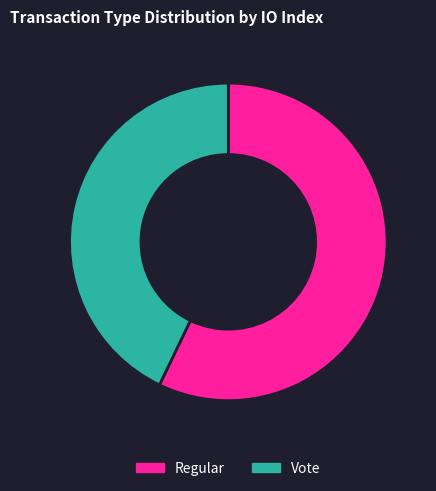

Which has a higher value, Vote or Regular?

Regular